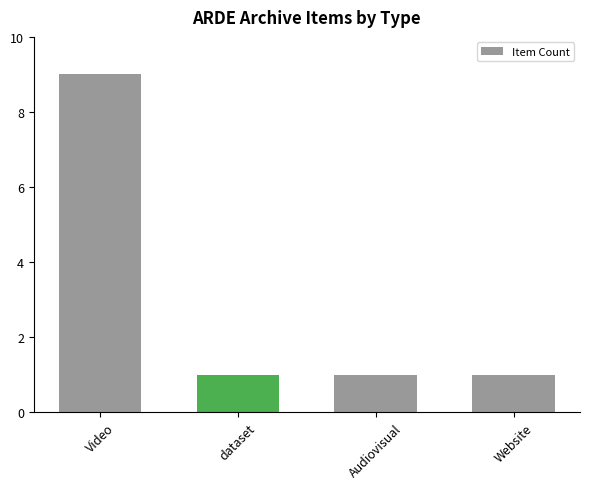

What is the smallest value displayed?

1